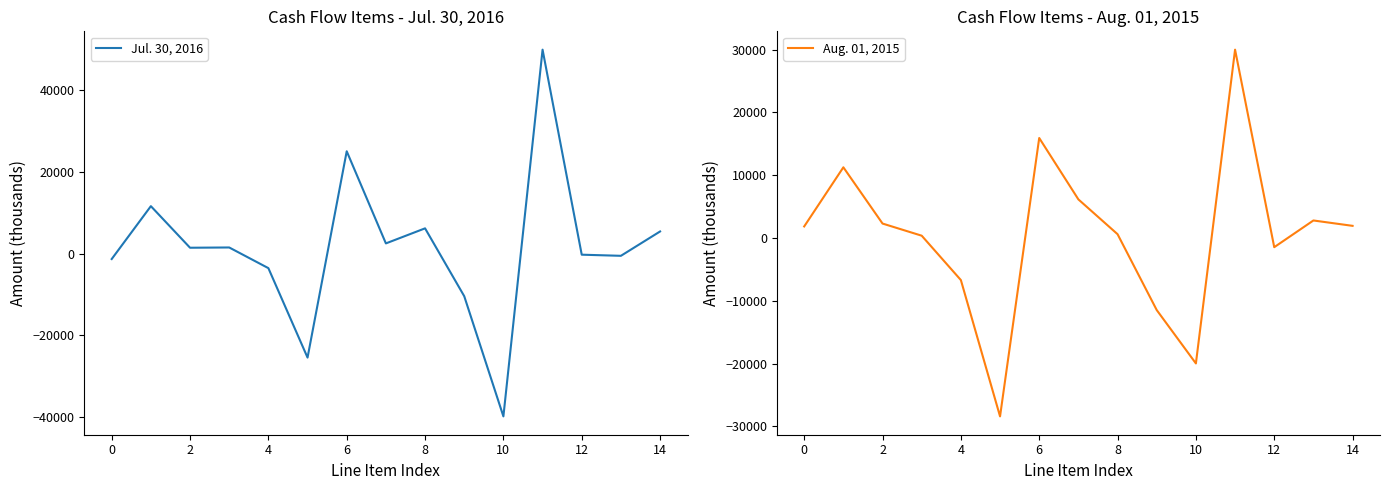

What are all the series names shown in the legend?

Jul. 30, 2016, Aug. 01, 2015